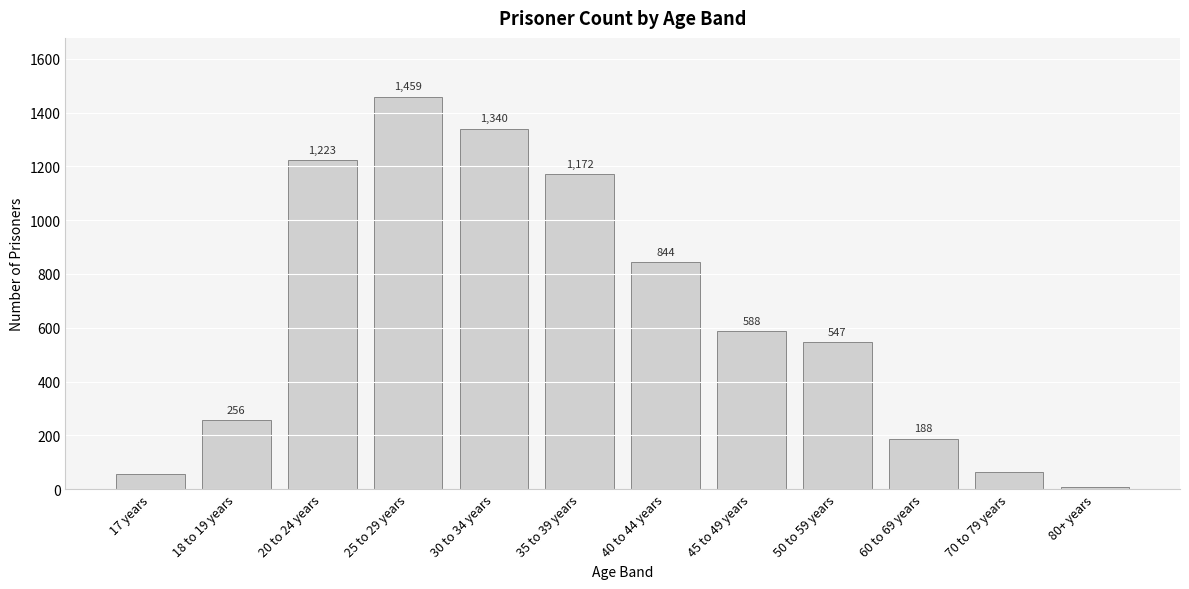

Reading left to right, what are all the values shown in this chart?

56	256	1223	1459	1340	1172	844	588	547	188	63	9